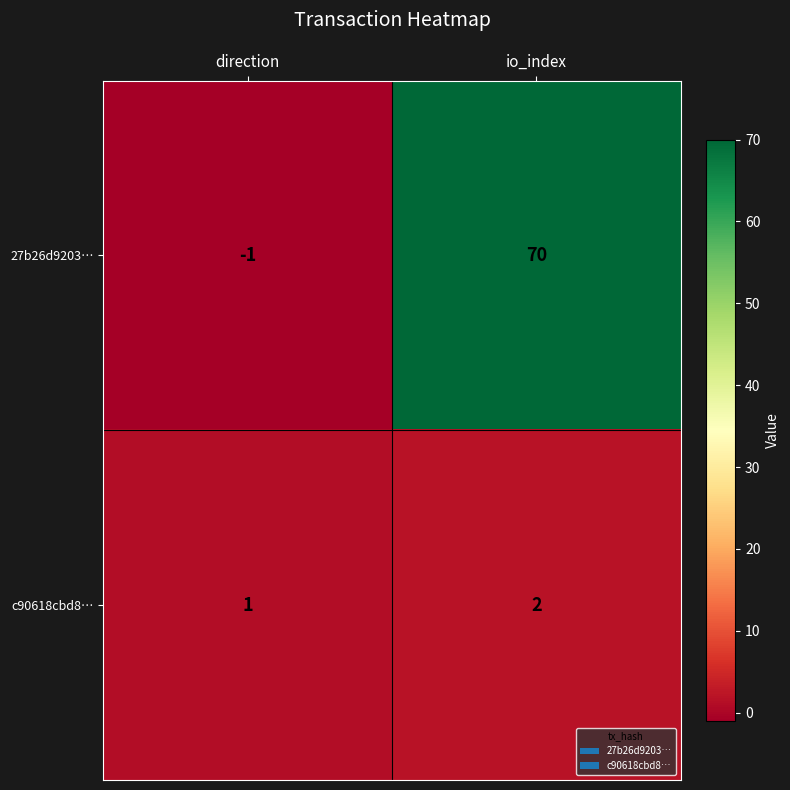

Which series has the largest total across all categories?

27b26d9203…